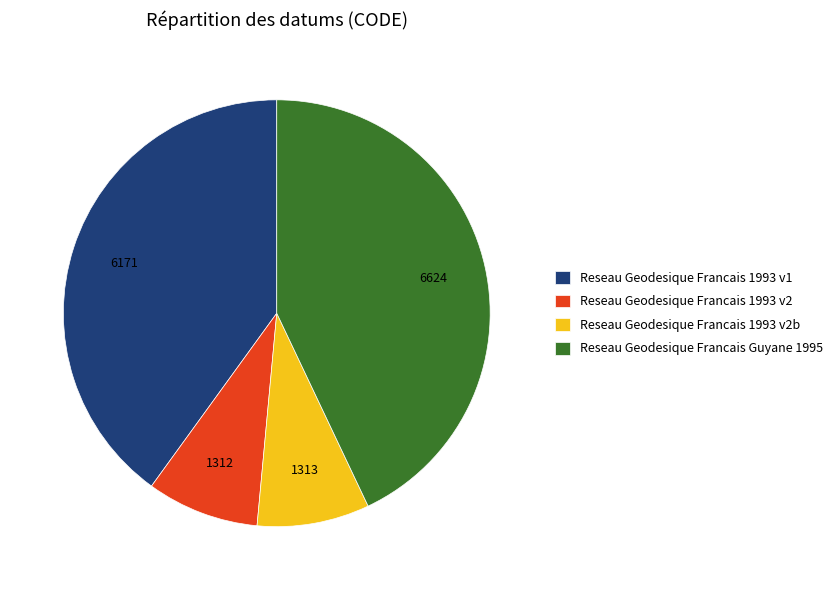

Is it true that Reseau Geodesique Francais 1993 v2b is 1% of the pie?

False